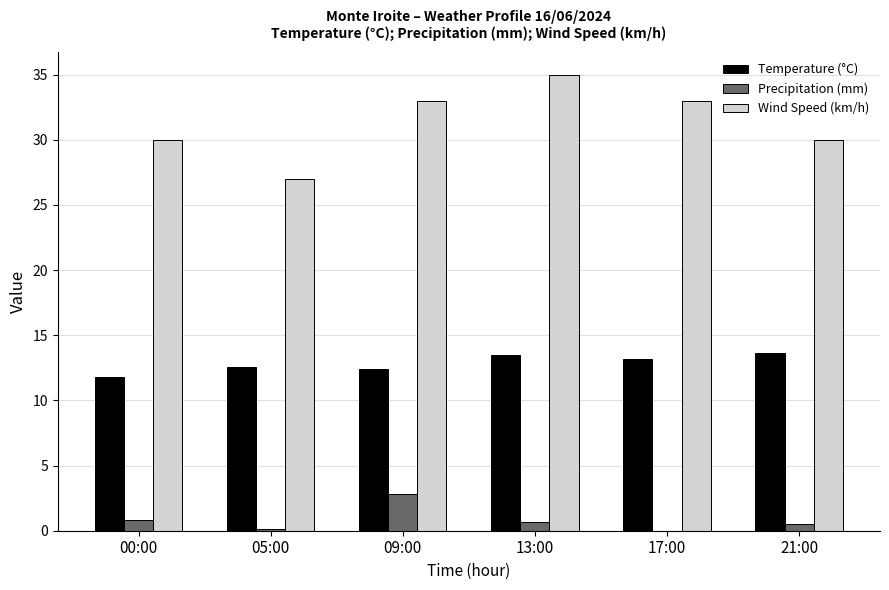

The value of Temperature (°C) at 05:00 is 12.6. True or false?

True